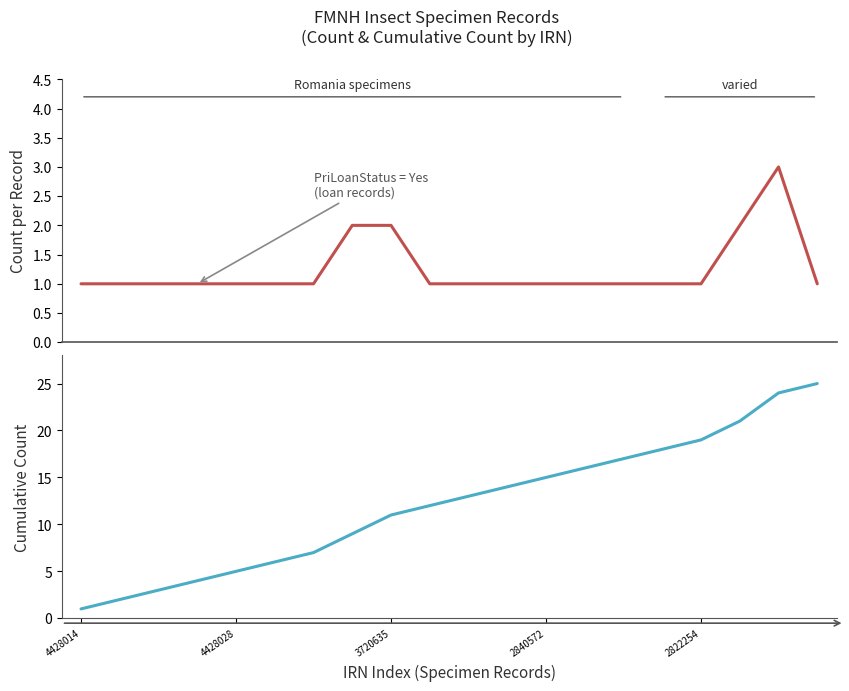

Reading left to right, extract all data points from this chart.

Count per Record: 1	1	1	1	1	1	1	2	2	1	1	1	1	1	1	1	1	2	3	1
Cumulative Count: 1	2	3	4	5	6	7	9	11	12	13	14	15	16	17	18	19	21	24	25